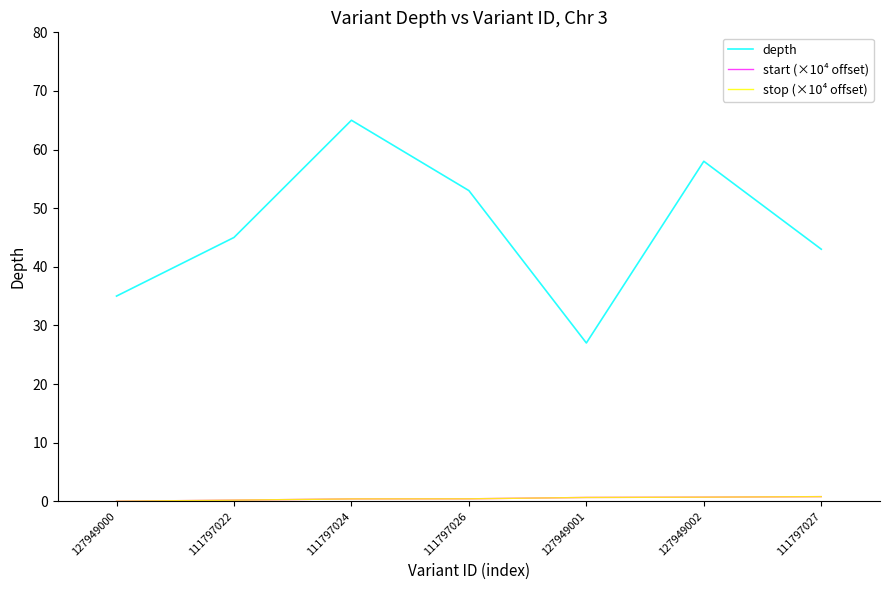

True or false: depth has a value of 34.8 at 111797024.

False